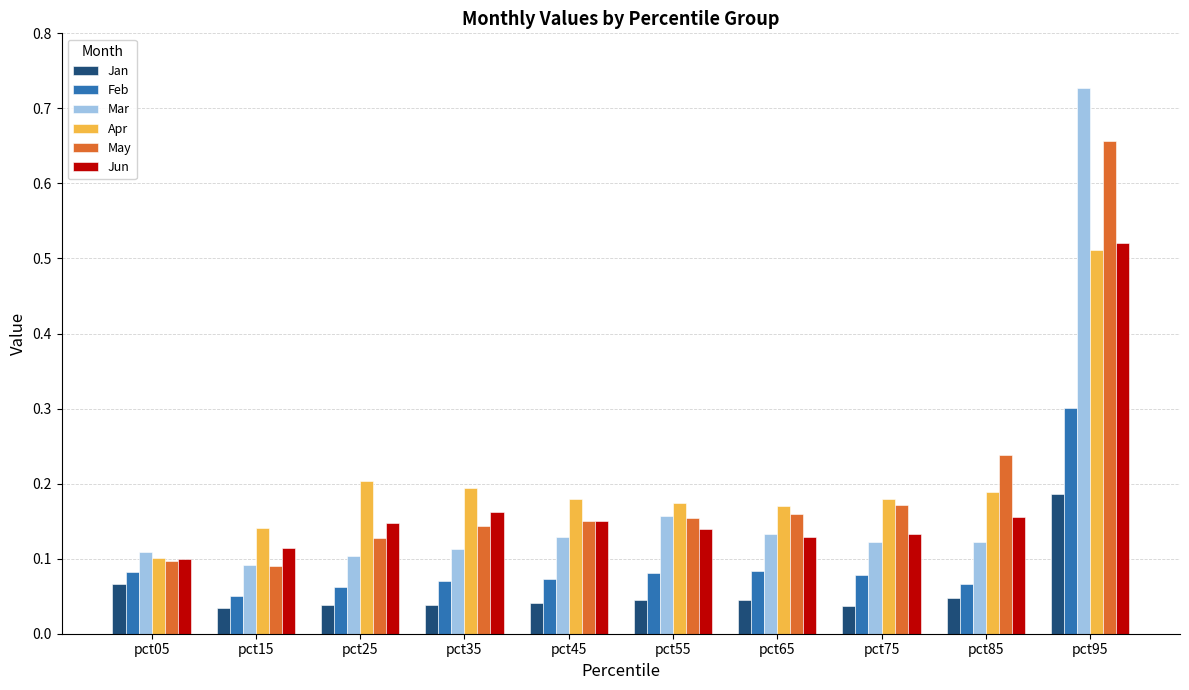

How many data points does each series have?

10